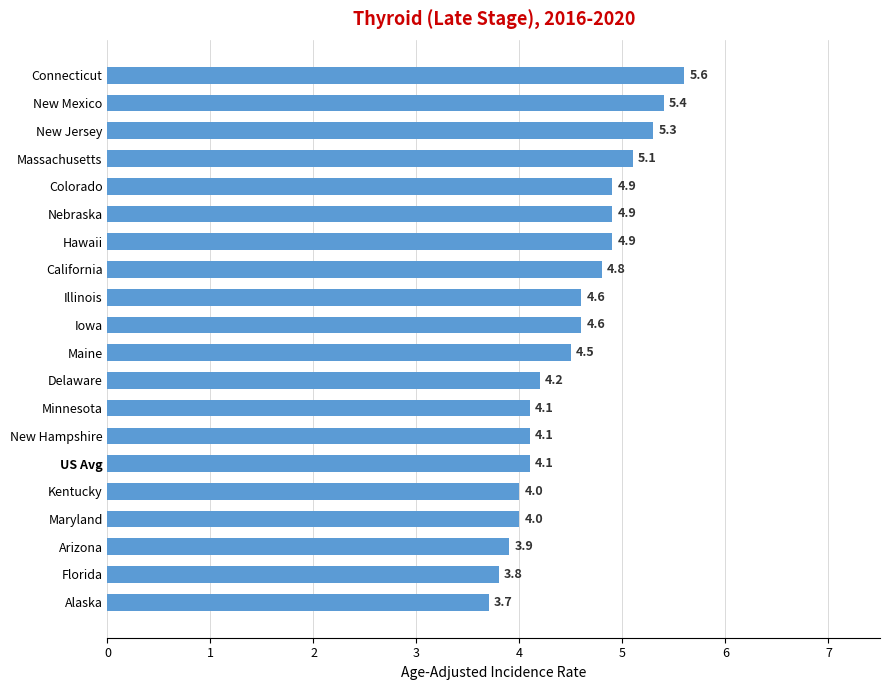

Which has a higher value, Alaska or New Jersey?

New Jersey